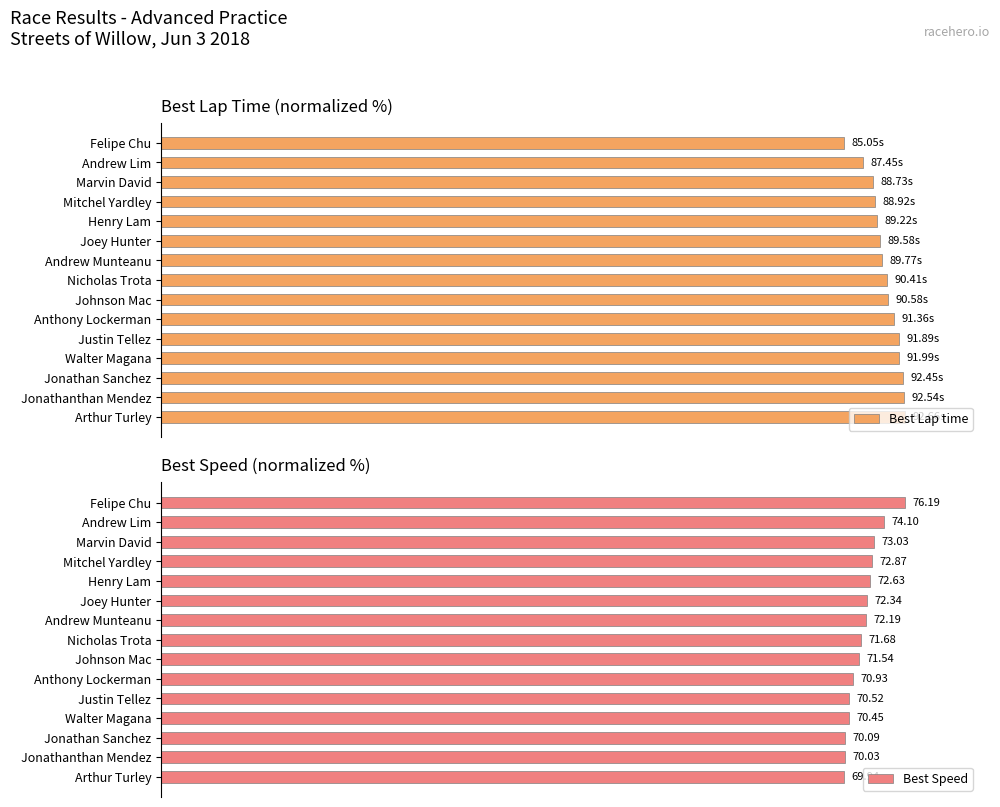

Which series changed the most between Justin Tellez and Jonathanthan Mendez?

Best Lap time